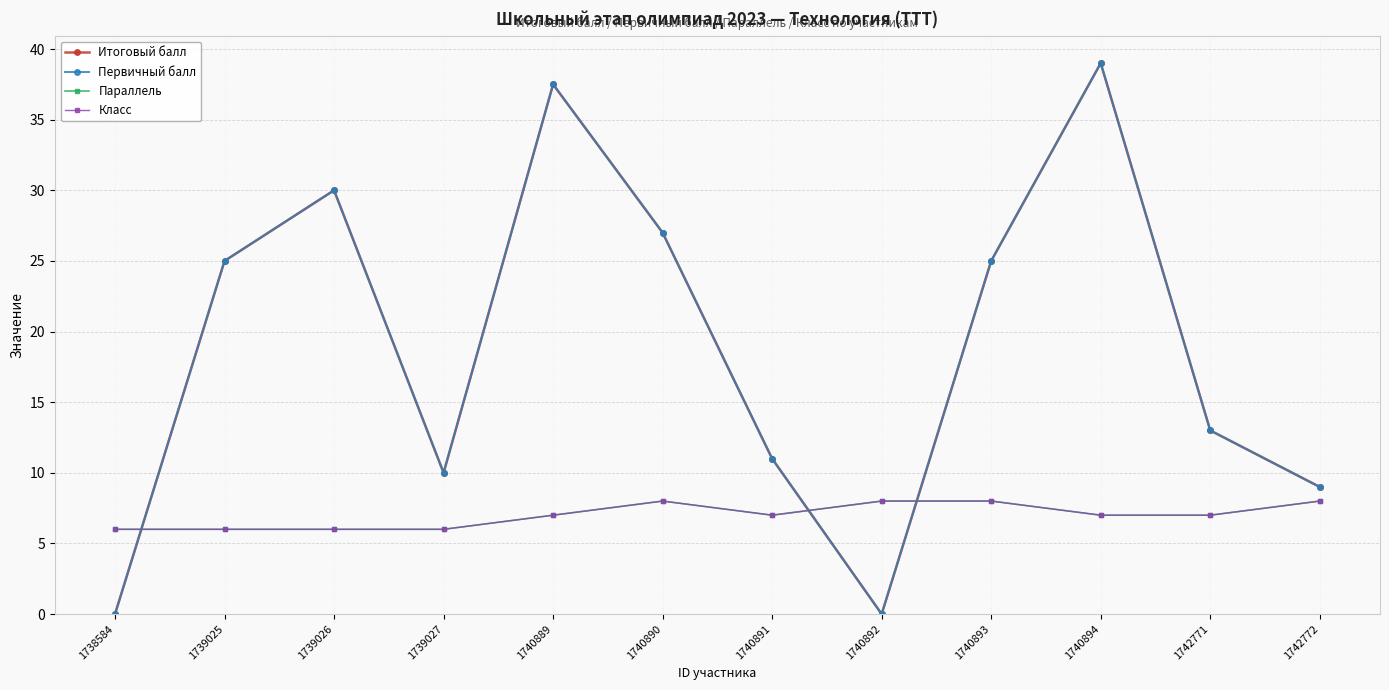

How many data points does each series have?

12